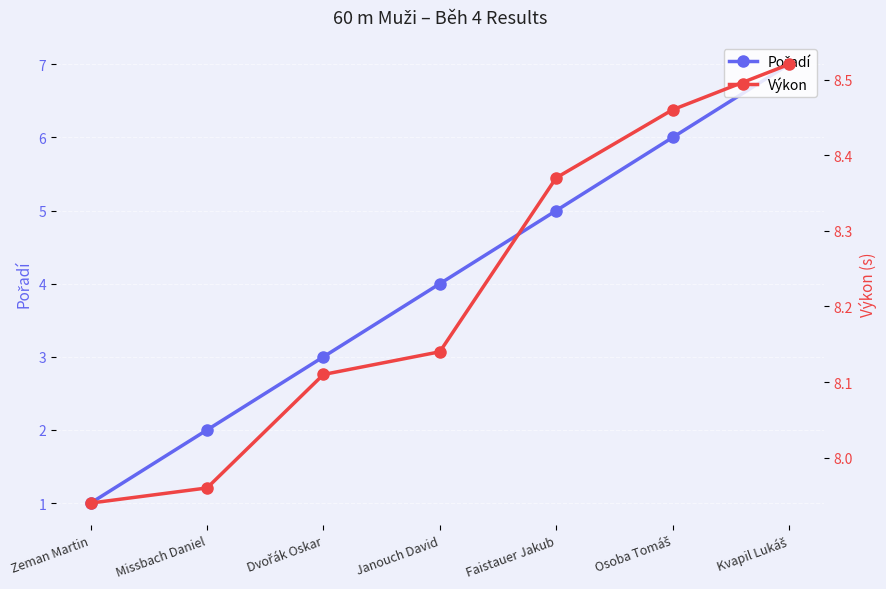

How many data points in Výkon are less than 8?

2